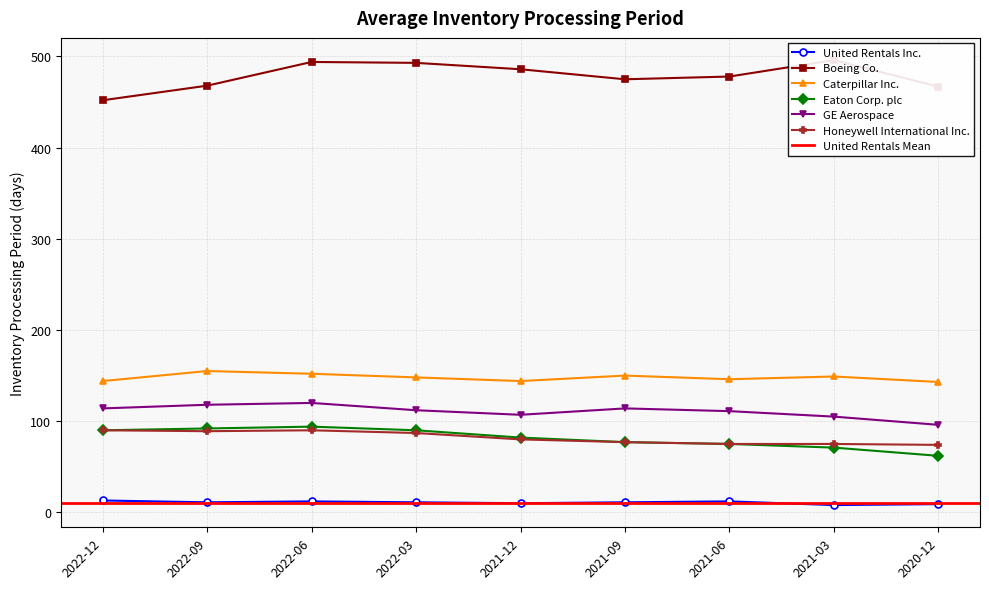

Which series has the largest range (max minus min)?

Boeing Co.